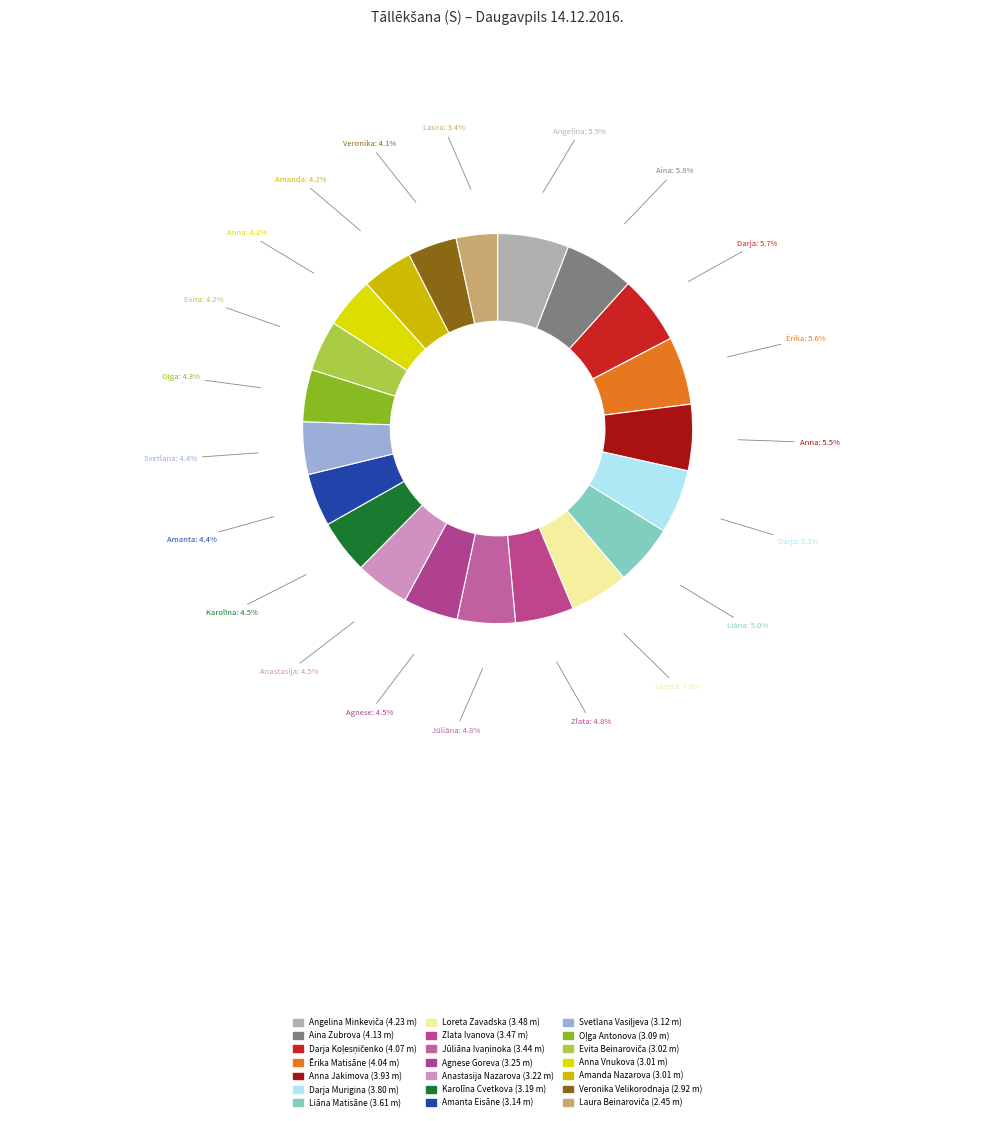

How many slices are in this pie chart?

21